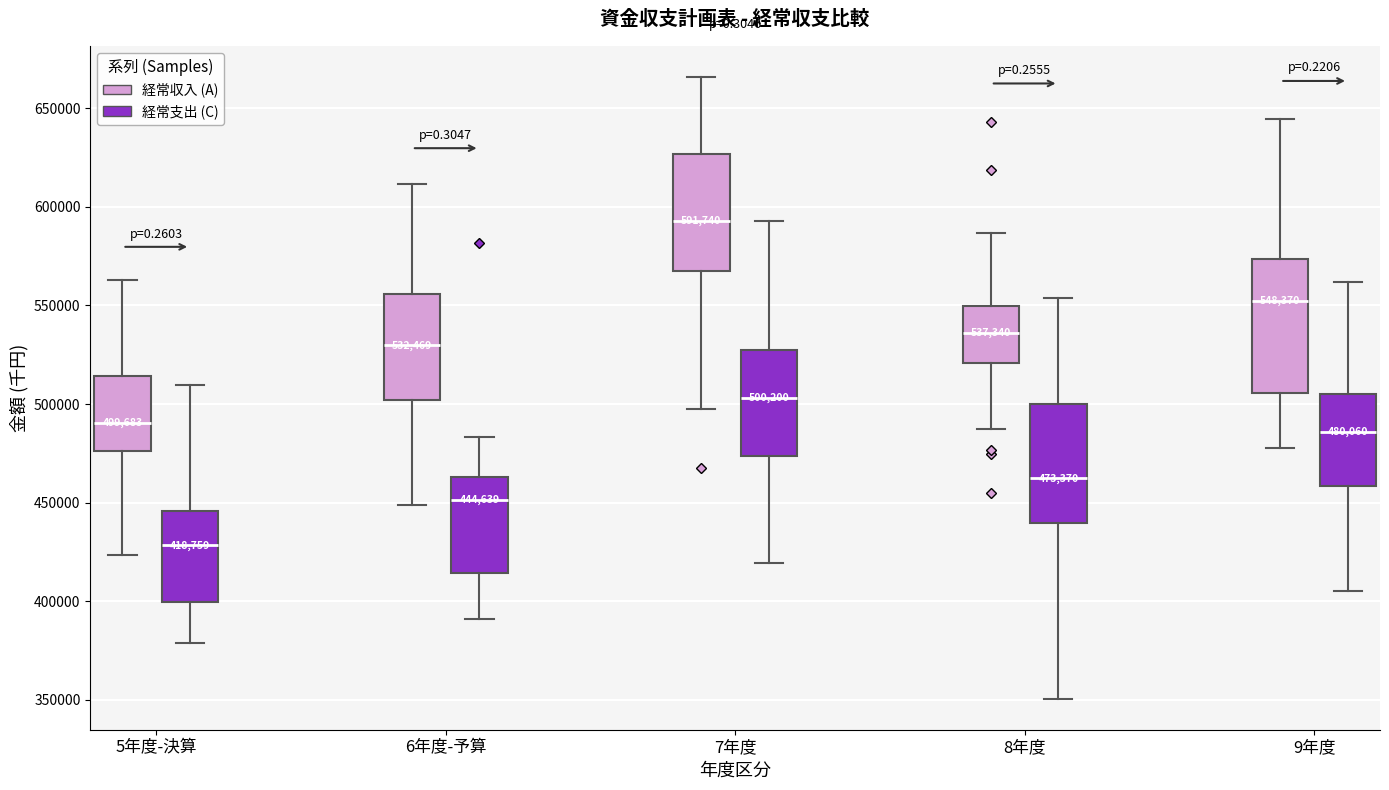

Comparing the boxes themselves (not the whiskers), which one is the tallest?

9年度 (経常収入 (A))